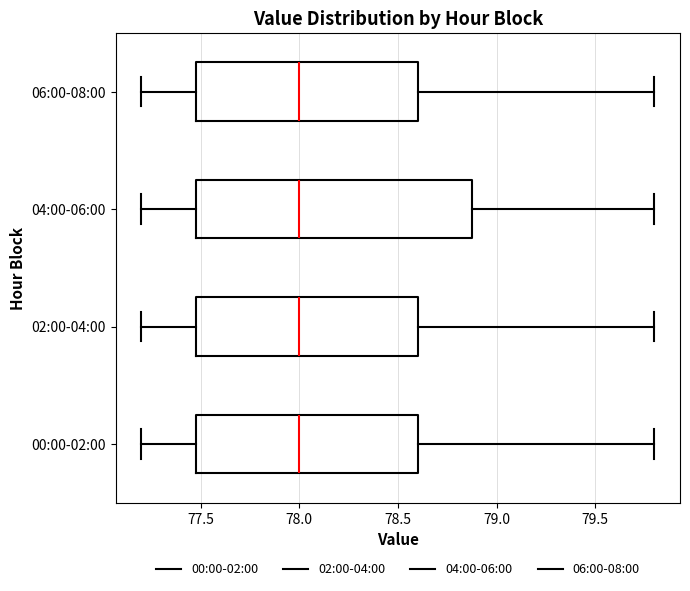

Where does the median line of the box for 06:00-08:00 sit on the x-axis? The values are not printed on the chart, so give them approximately, as read against the axis.

78.0